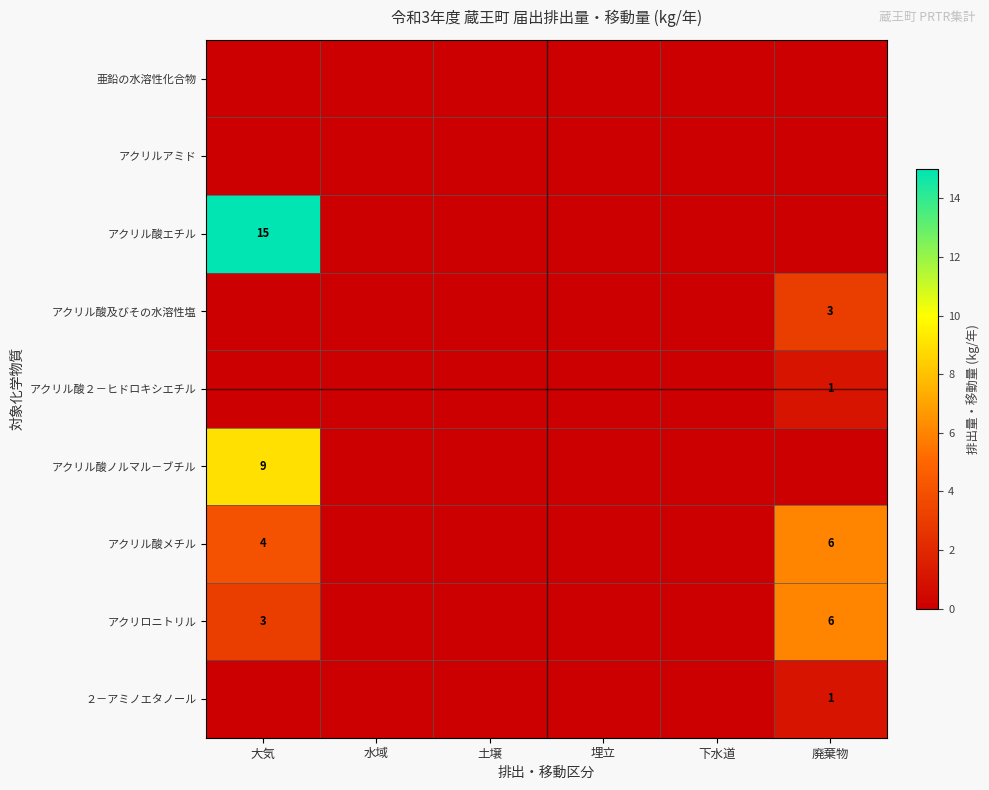

At which label is アクリル酸エチル closest to 7?

水域